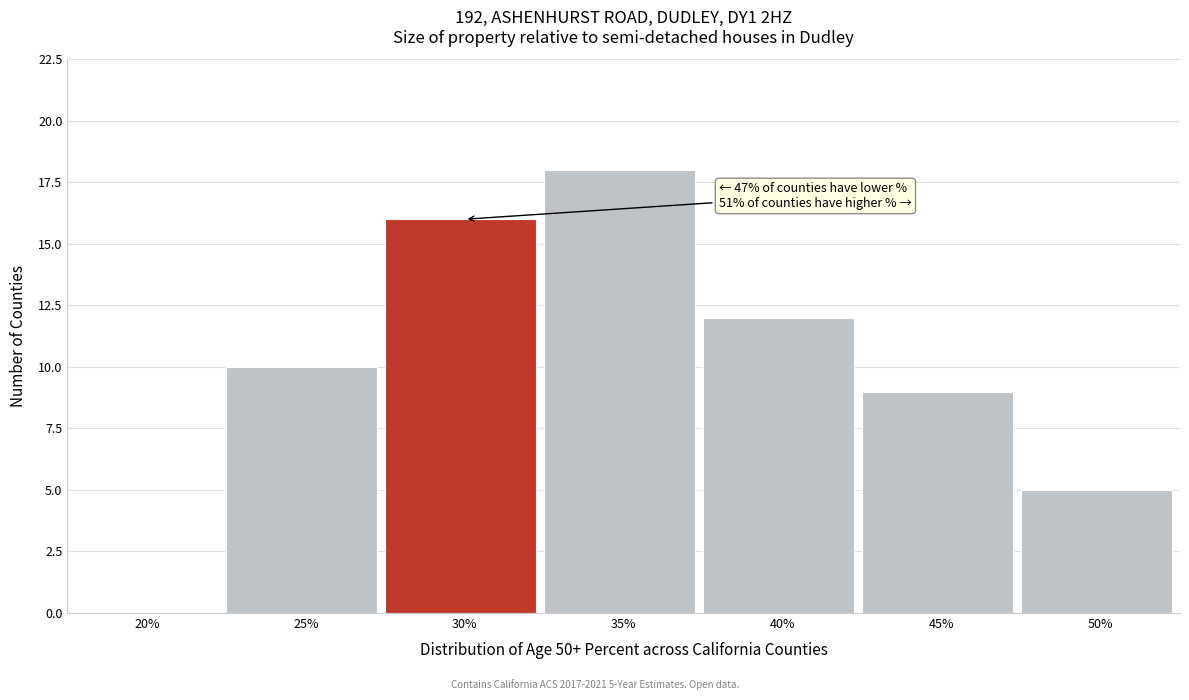

Reading right to left, list all the values displayed in this chart.

50%=5	45%=9	40%=12	35%=18	30%=16	25%=10	20%=0